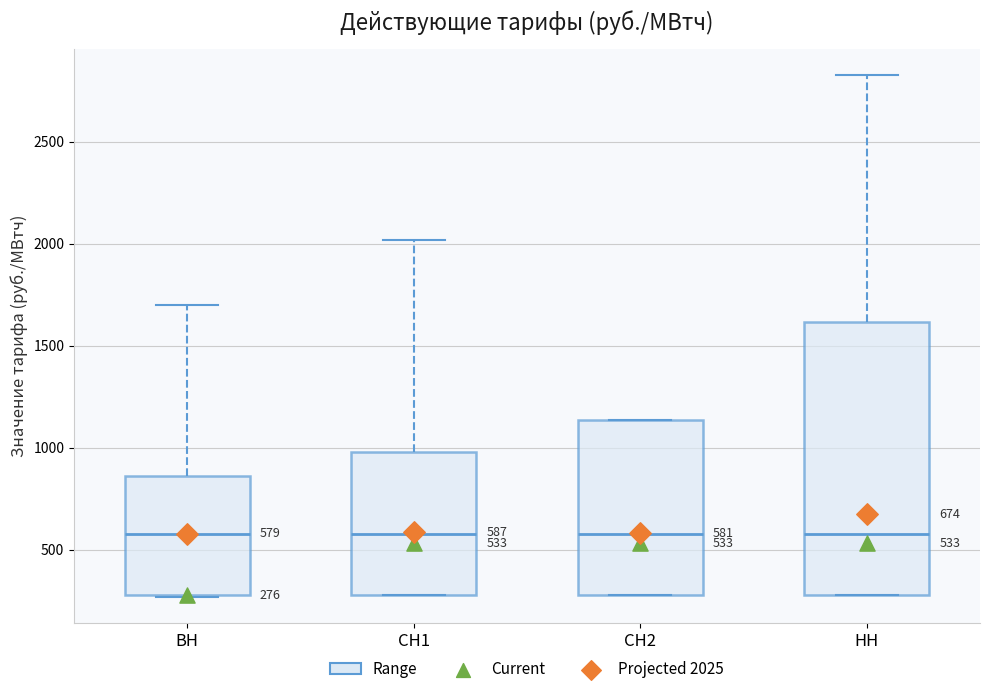

Comparing the boxes themselves (not the whiskers), which one is the tallest?

НН